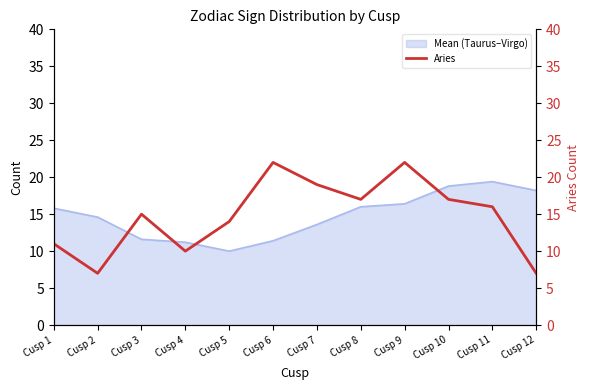

Does the chart display data point markers on the line(s)?

No